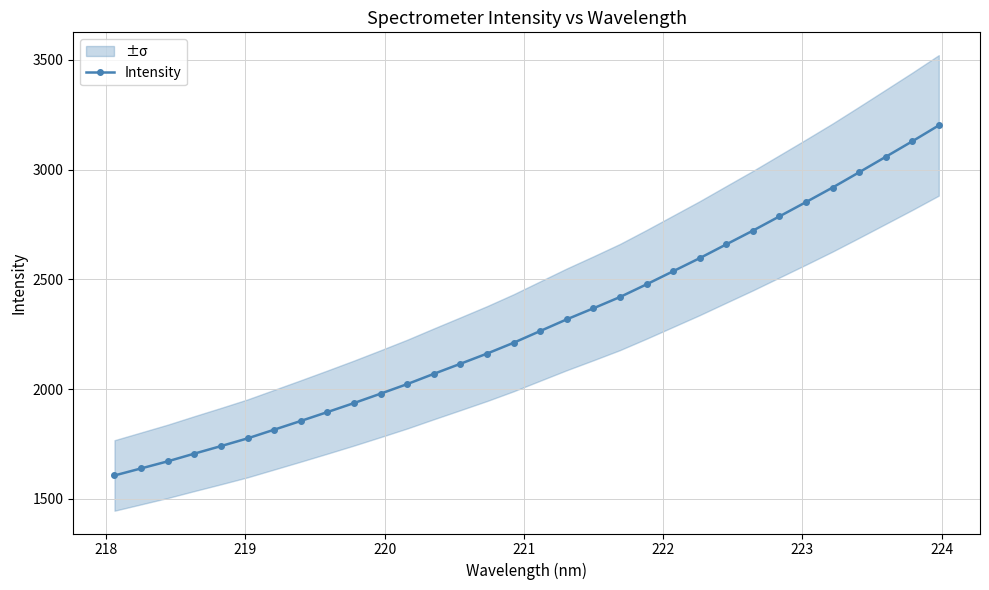

What is the value of the Intensity point at the 13th from the left?

2069.6